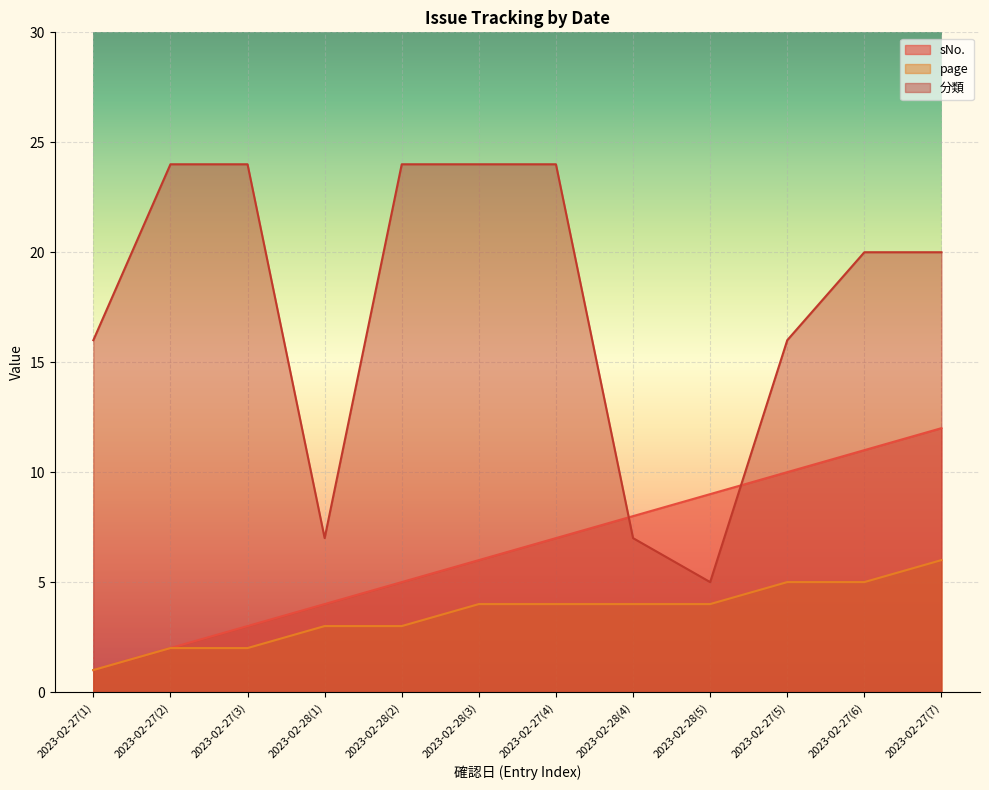

At which label is 分類 closest to 14?

2023-02-27(1)